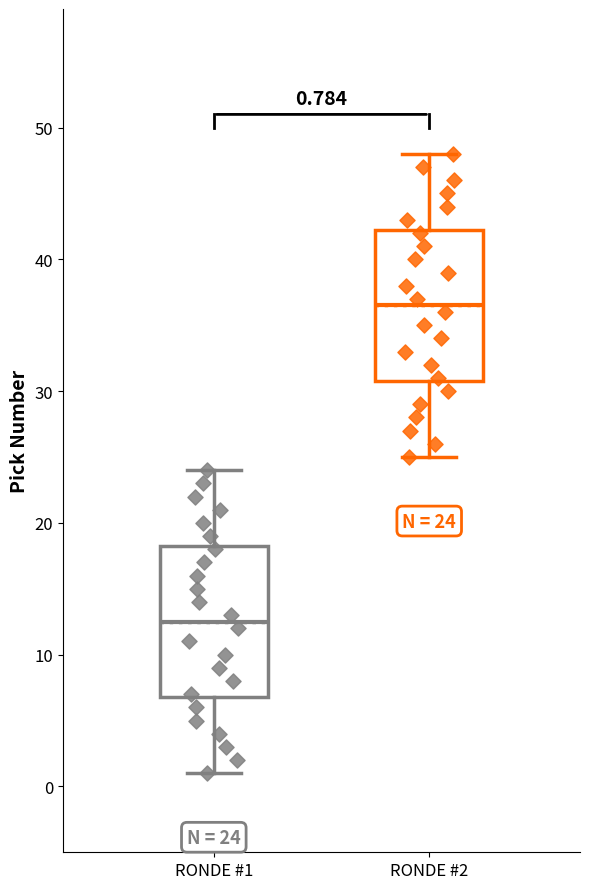

Which box's median line is the highest?

RONDE #2